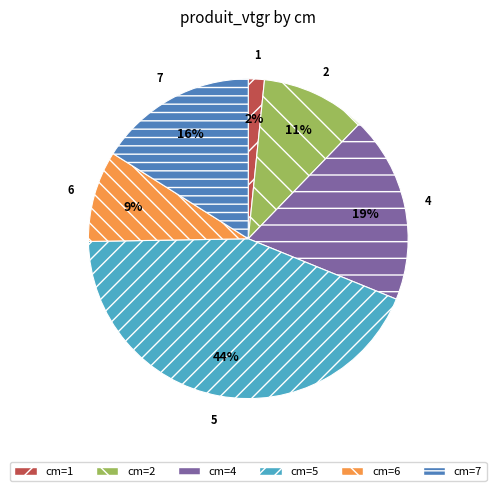

Rank the categories by value from highest to lowest.

cm=5, cm=4, cm=7, cm=2, cm=6, cm=1